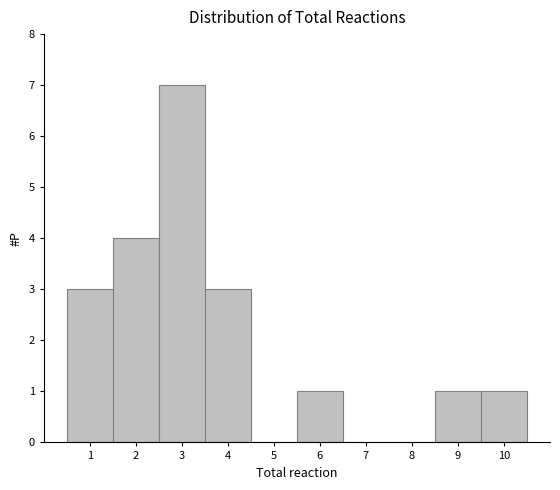

Reading left to right, transcribe all the data shown in this chart.

1=3	2=4	3=7	4=3	5=0	6=1	7=0	8=0	9=1	10=1